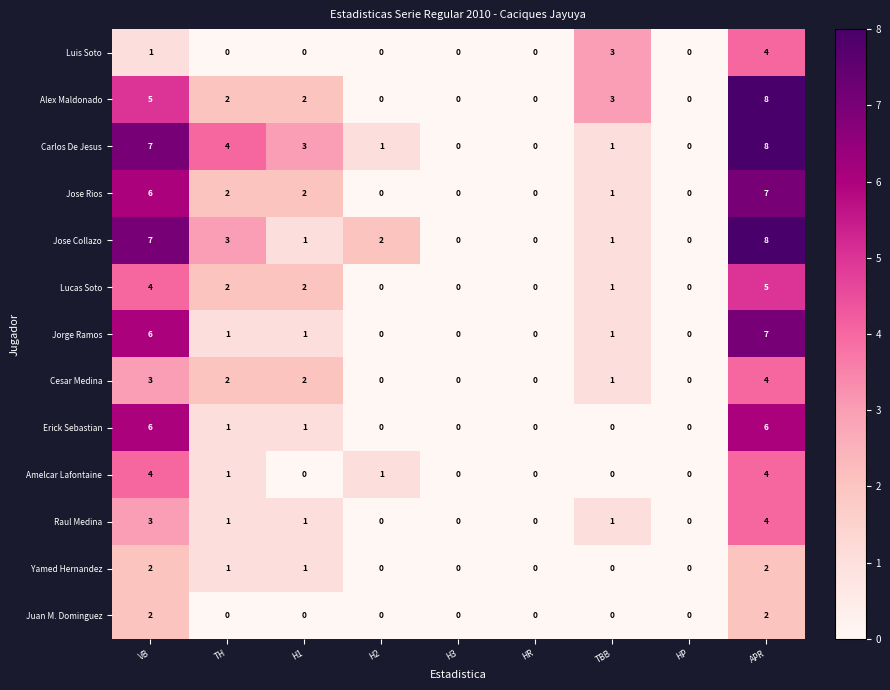

What is the difference between the Amelcar Lafontaine values at TBB and APR?

4